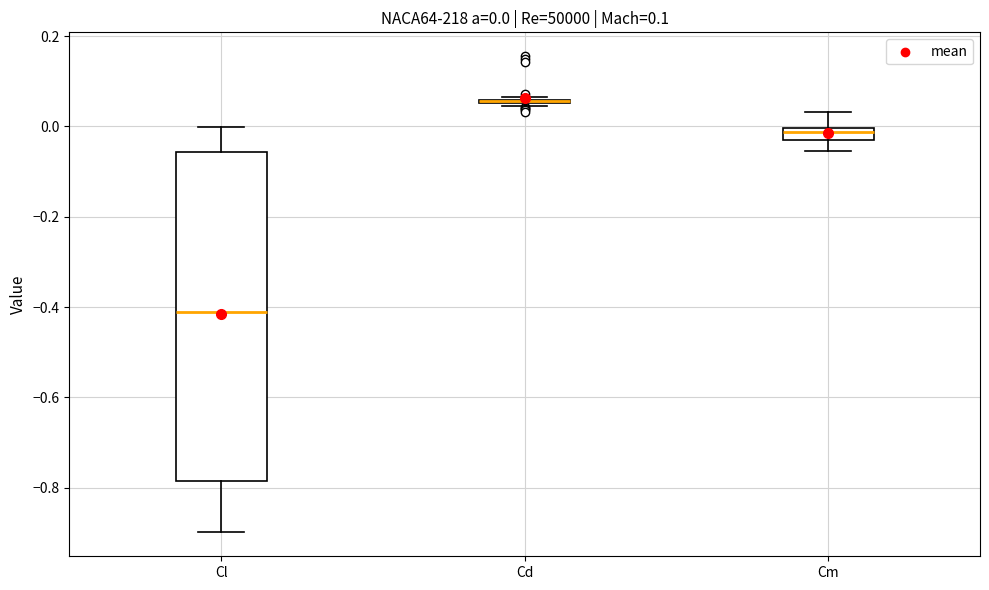

Comparing the boxes themselves (not the whiskers), which one is the tallest?

Cl